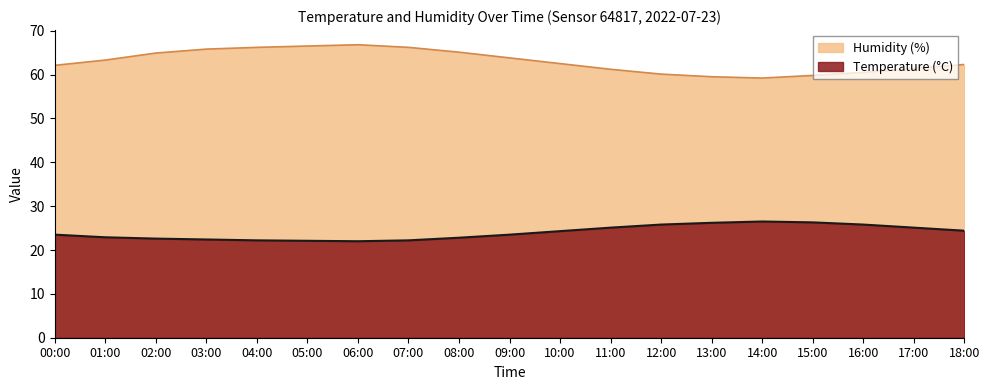

Which series changed the most between 00:00 and 11:00?

temperature